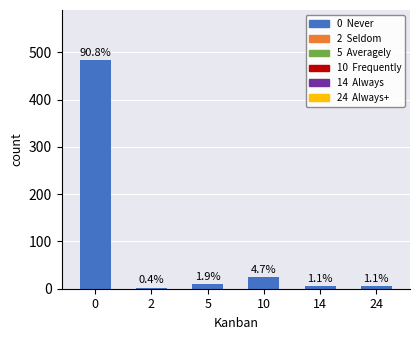

List the labels in order of value, largest first.

0, 10, 5, 14, 24, 2